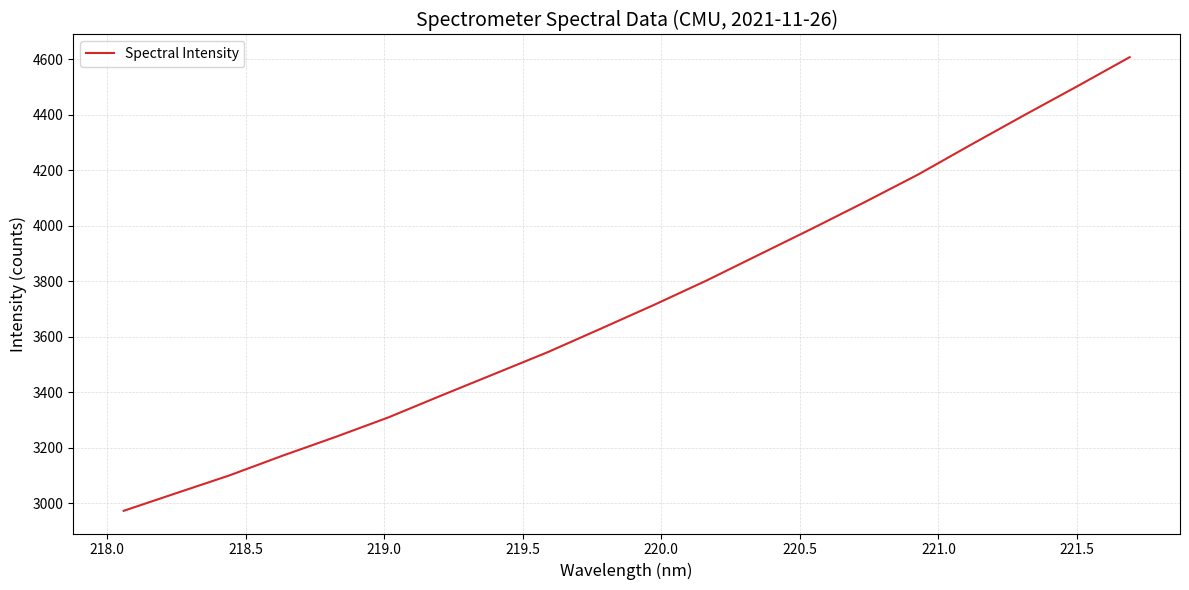

What is the smallest value displayed?

2973.4